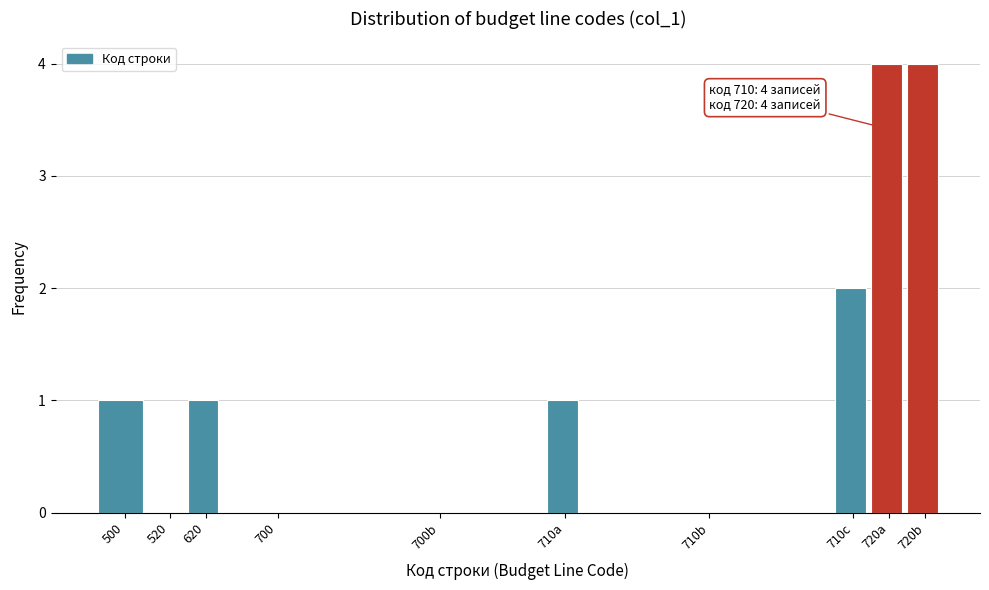

Reading right to left, transcribe all the data shown in this chart.

720b=4	720a=4	710c=2	710b=0	710a=1	700b=0	700=0	620=1	520=0	500=1